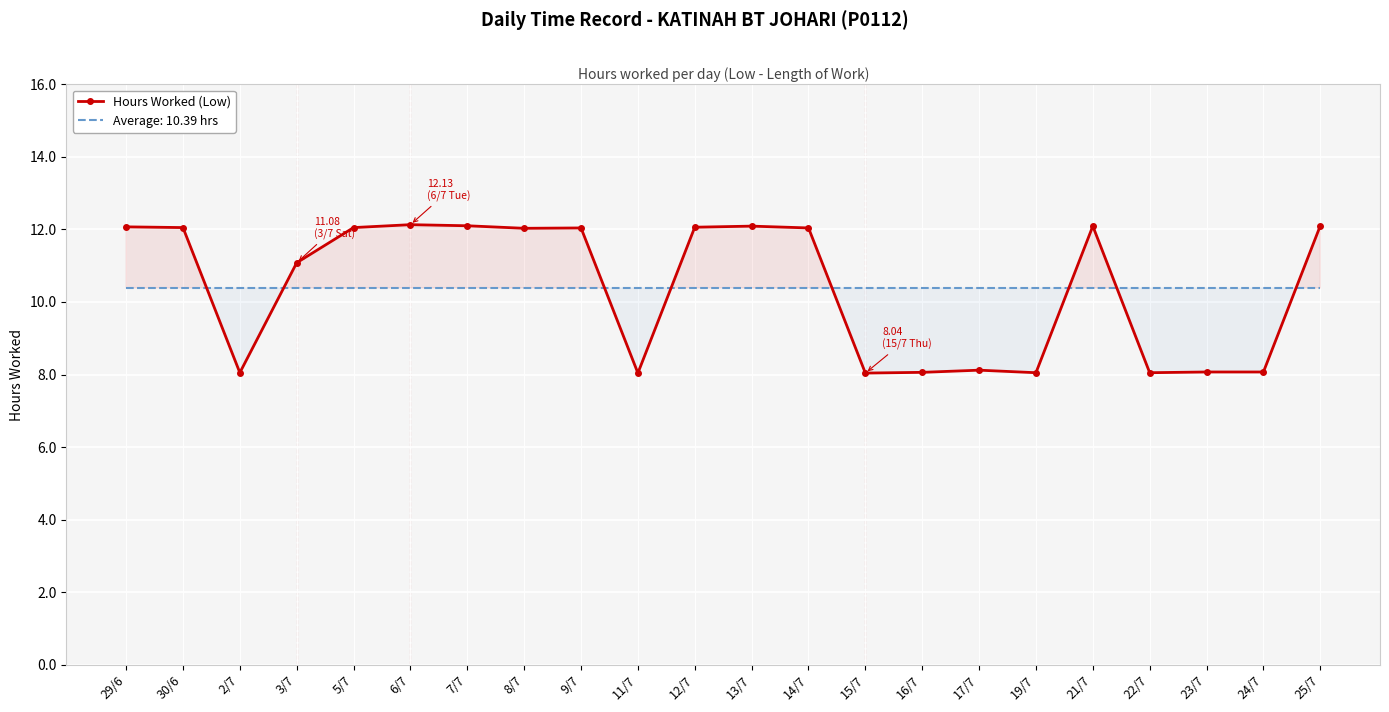

True or false: there are more than 2 points higher than both neighbors.

True